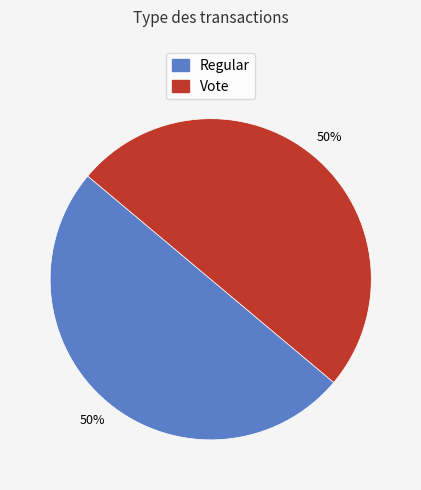

What is the ratio of the value at Regular to the value at Vote?

1.0